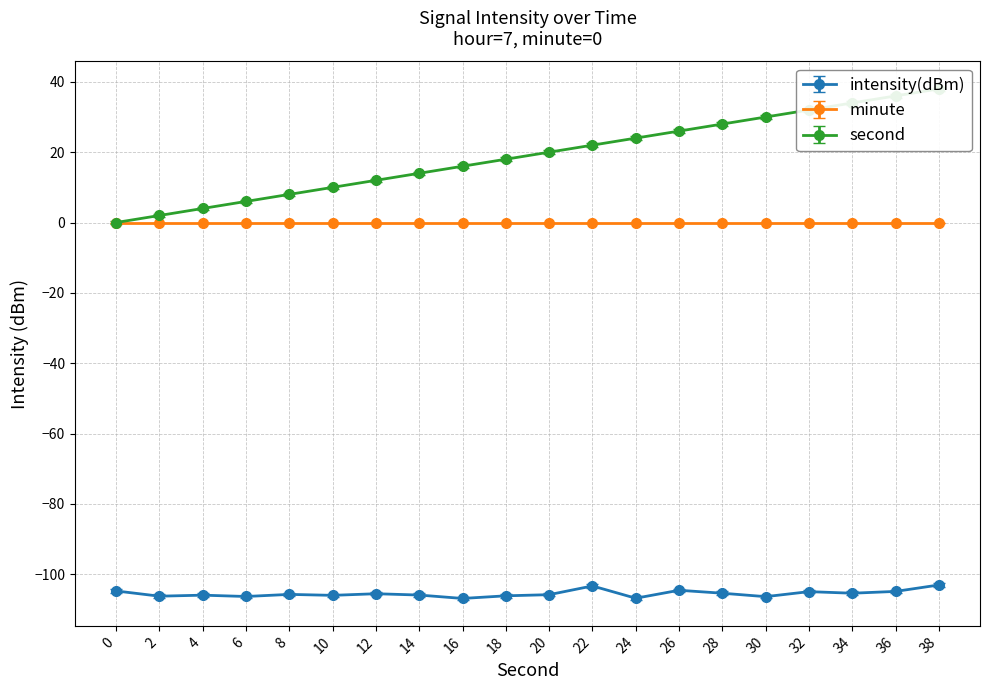

How many values in the second series exceed 20?

9